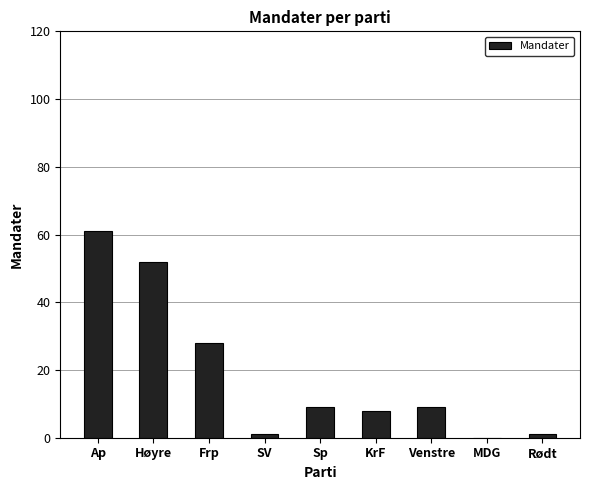

At which label does the data first exceed 9?

Ap